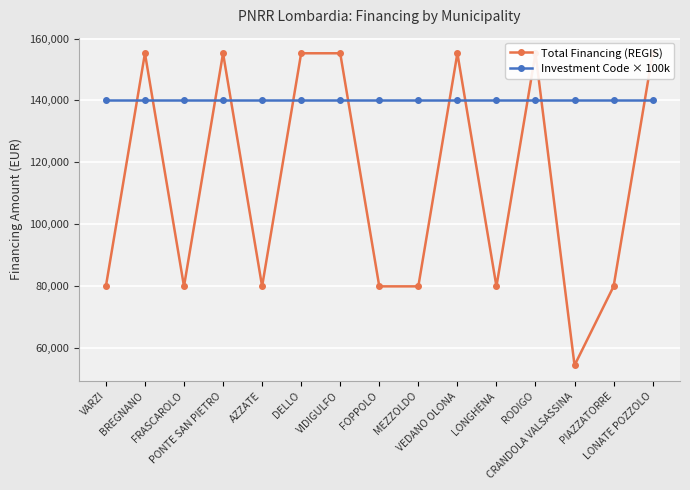

Rank the series at BREGNANO from lowest to highest value.

Investment Code × 100k, Total Financing (REGIS)